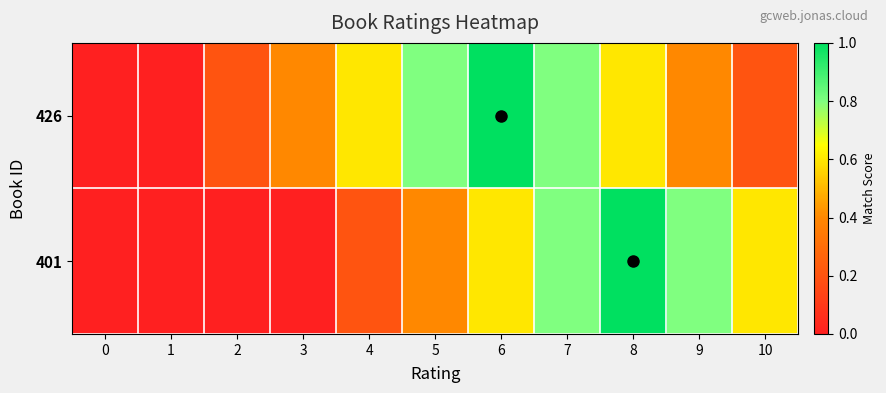

Reading left to right, list all the values displayed in this chart.

426: 0=0.0	1=0.0	2=0.2	3=0.4	4=0.6	5=0.8	6=1.0	7=0.8	8=0.6	9=0.4	10=0.2
401: 0=0.0	1=0.0	2=0.0	3=0.0	4=0.2	5=0.4	6=0.6	7=0.8	8=1.0	9=0.8	10=0.6